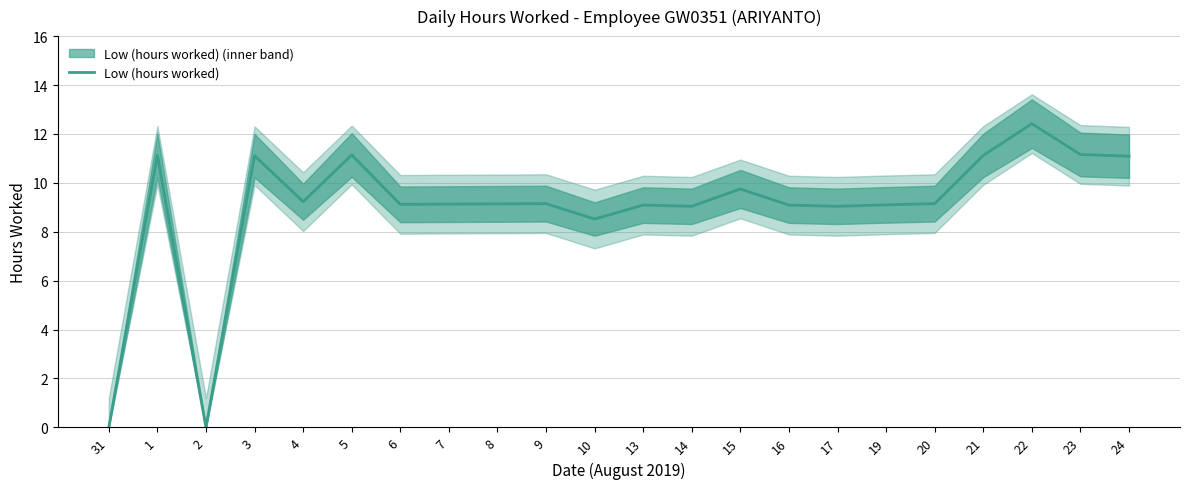

How many lines are shown in the chart?

1